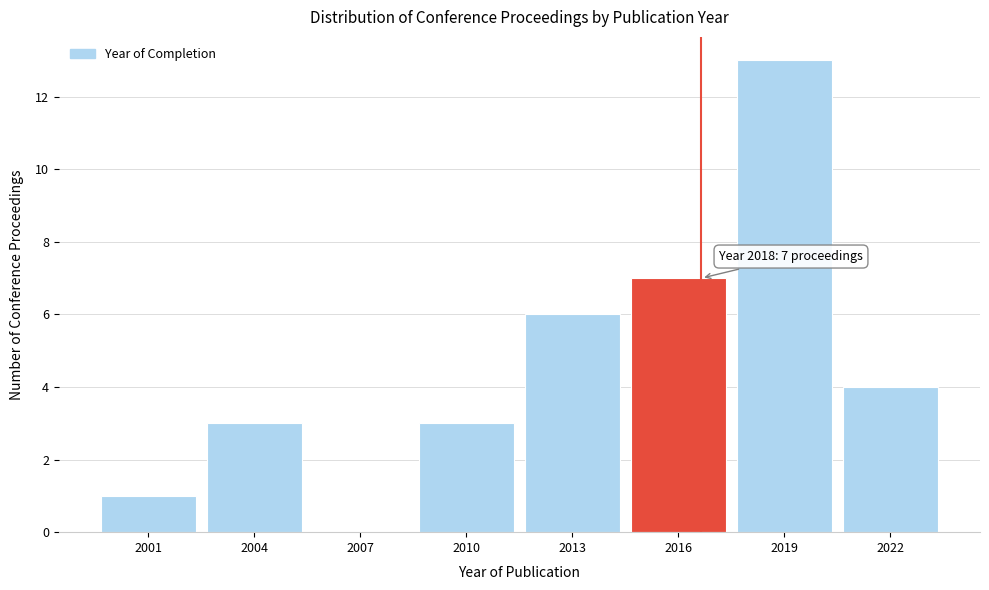

Reading left to right, extract all data points from this chart.

2001=1	2004=3	2007=0	2010=3	2013=6	2016=7	2019=13	2022=4